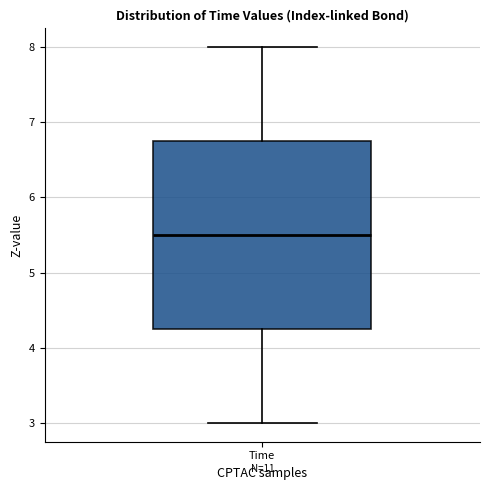

Read this box plot against the y-axis: the position of the median line, the range covered by the box, and the ends of both whiskers. The values are not printed on the chart, so give them approximately, as read against the axis.

median 5.5, box 4.3 to 6.8, whiskers 3.0 to 8.0